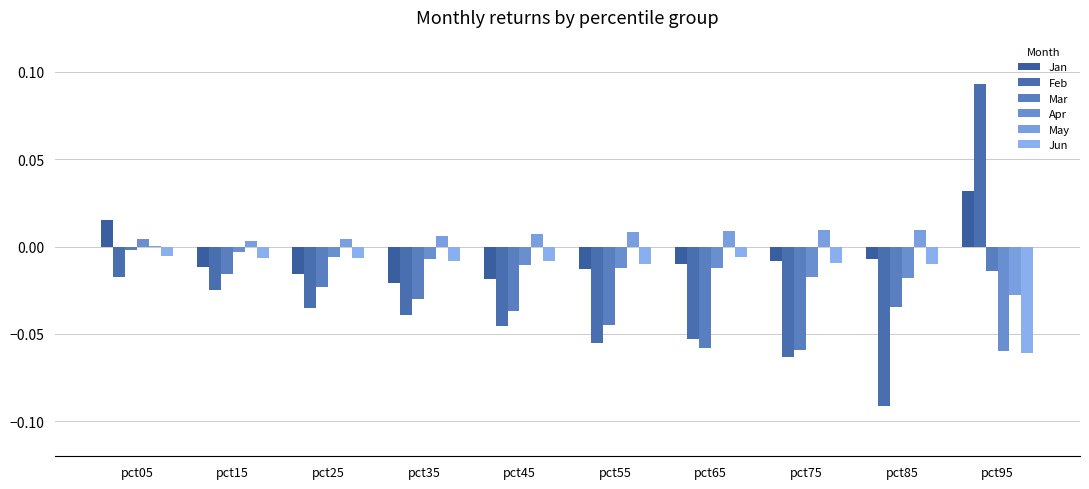

At how many categories does at least one series exceed 0?

10